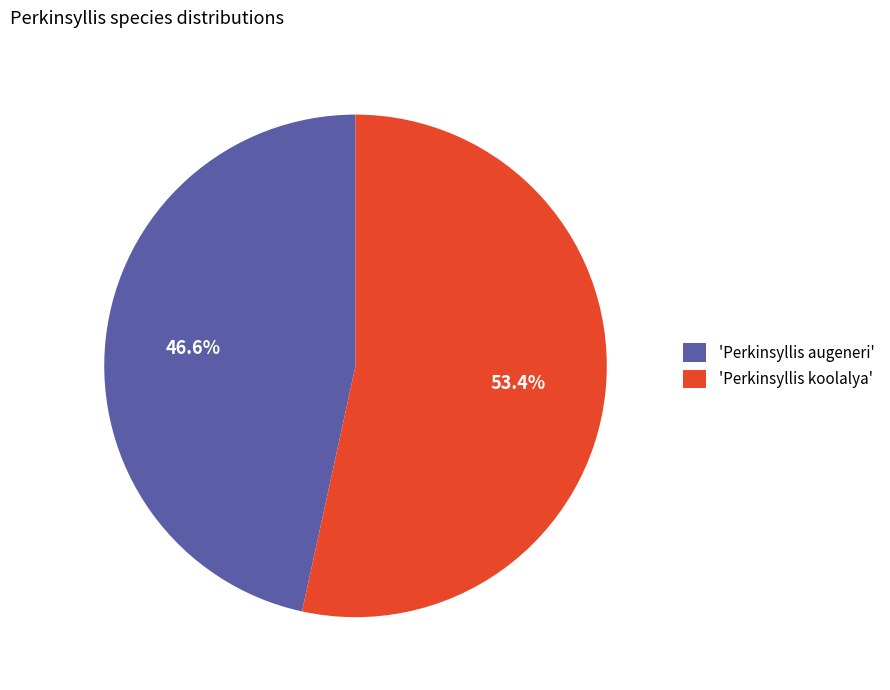

Which category accounts for the majority?

'Perkinsyllis koolalya'